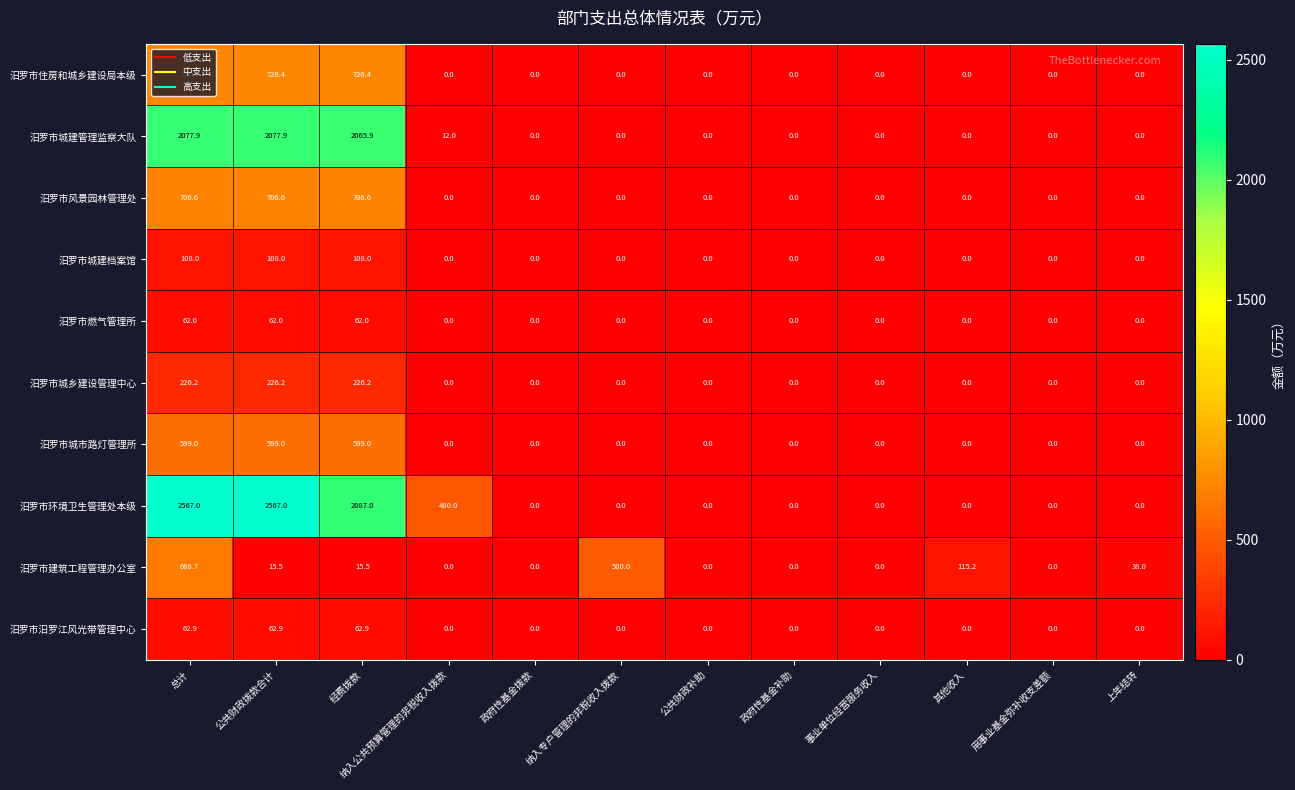

What is the sum of all 汨罗市城建档案馆 values?

324.0